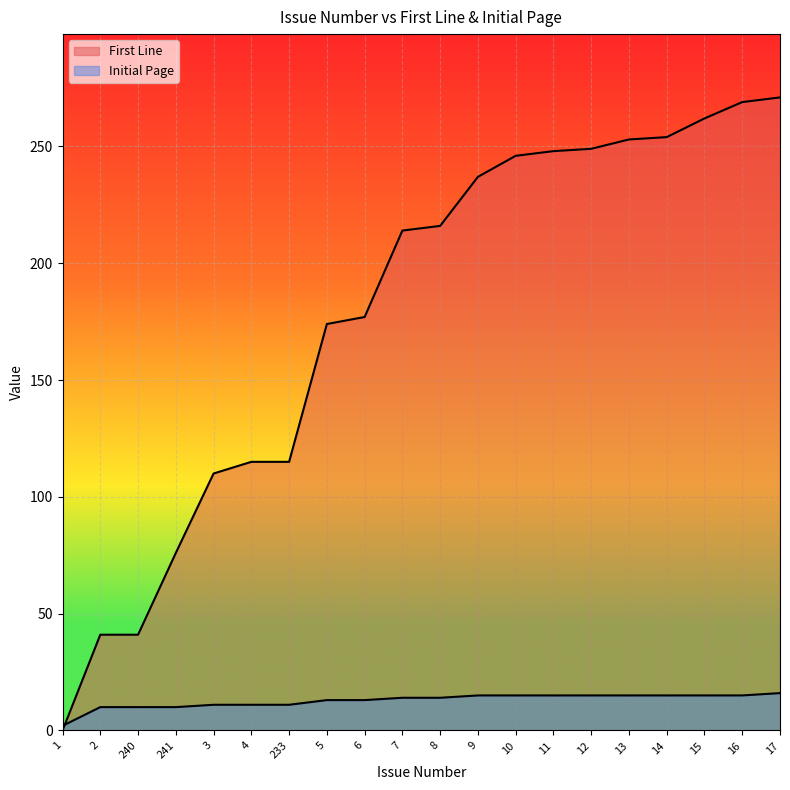

What is the lowest value of the Initial Page series?

2